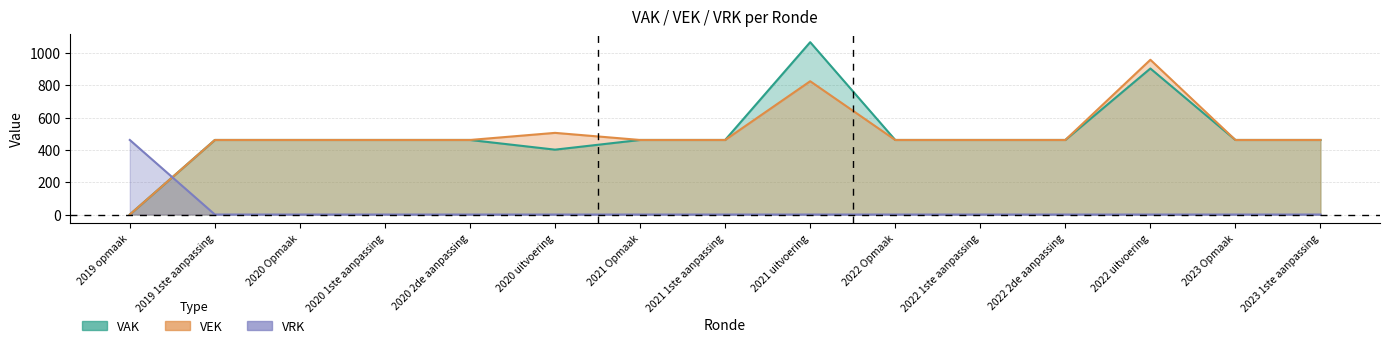

What is the label of the 3rd point from the right?

2022 uitvoering